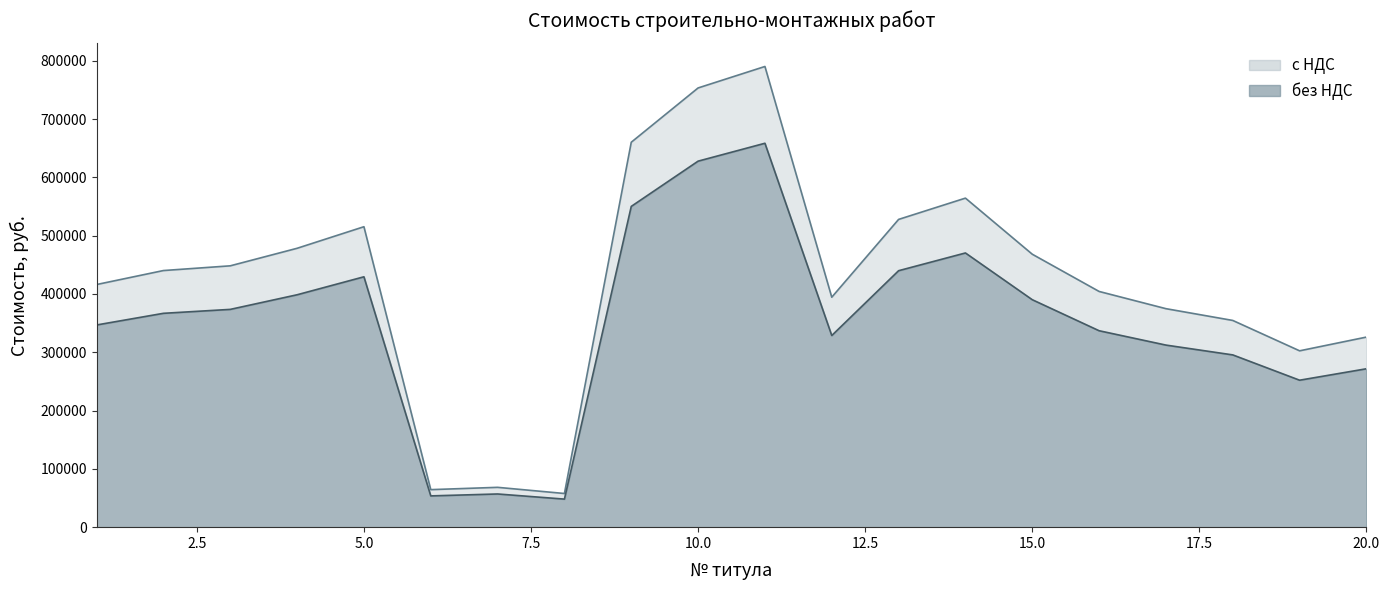

Which series has the widest spread of values?

с НДС